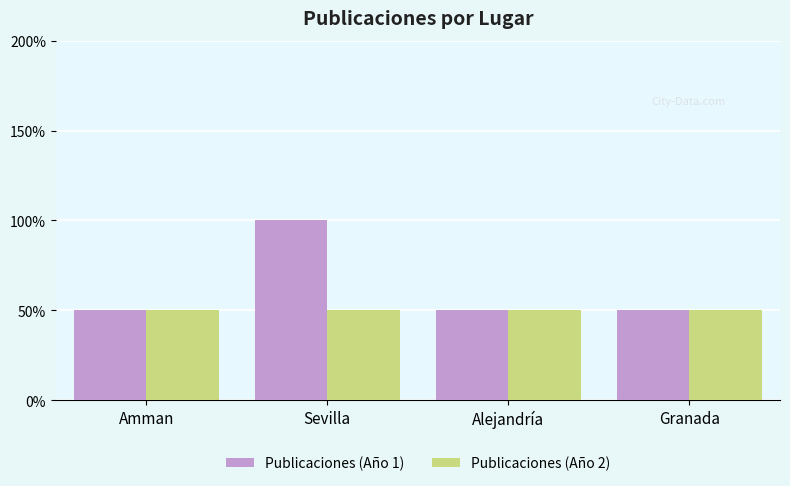

Reading right to left, transcribe all the data shown in this chart.

Publicaciones (Año 1): Granada=1	Alejandría=1	Sevilla=2	Amman=1
Publicaciones (Año 2): Granada=1	Alejandría=1	Sevilla=1	Amman=1